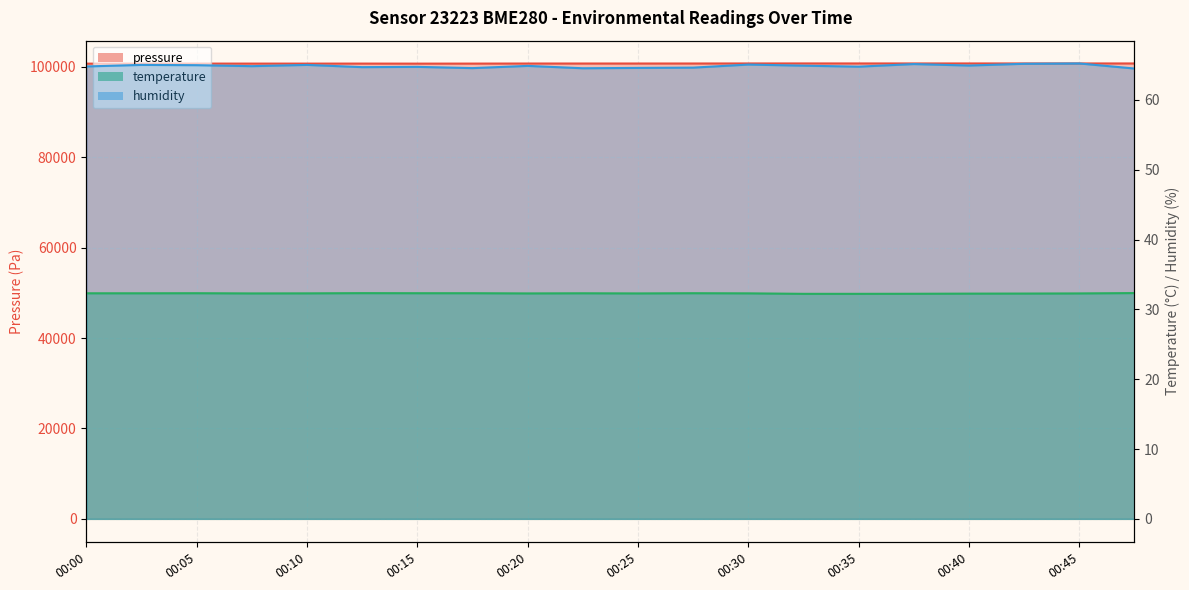

What is the average value of the pressure series?

100769.2